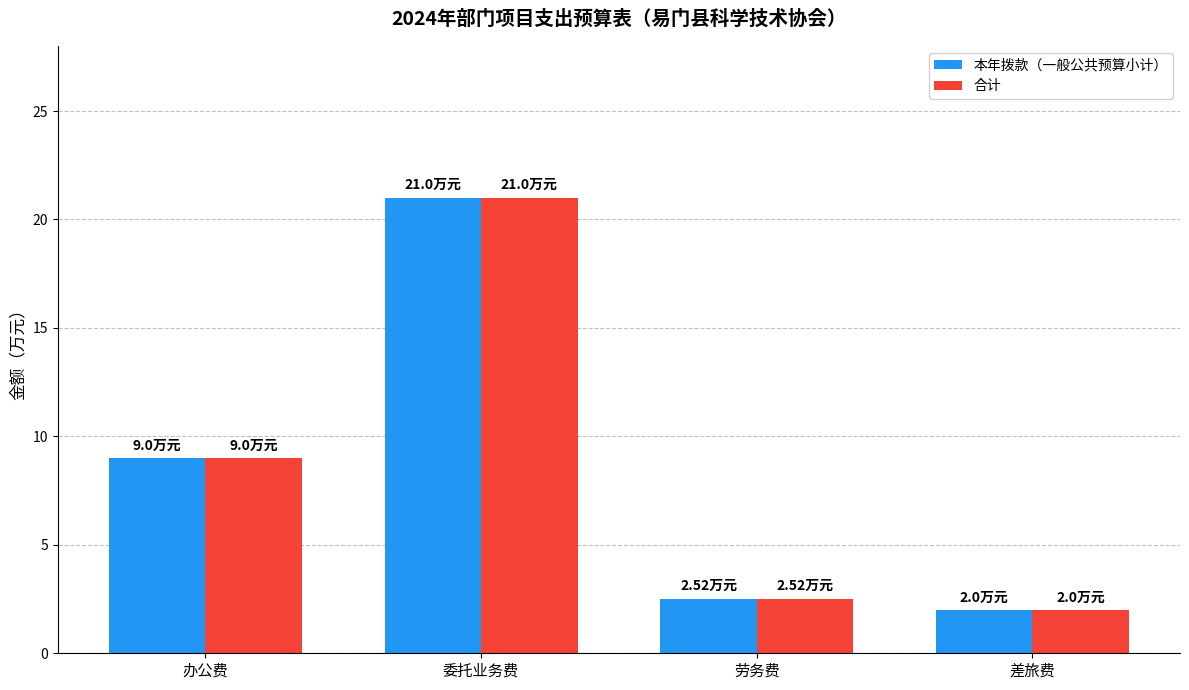

What is the value of the 合计 bar at the 1st from the left?

9.0